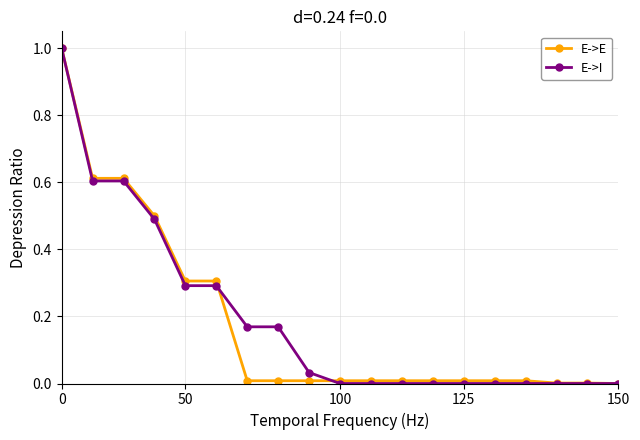

What is the value of the E->E point at the 6th from the left?

0.3